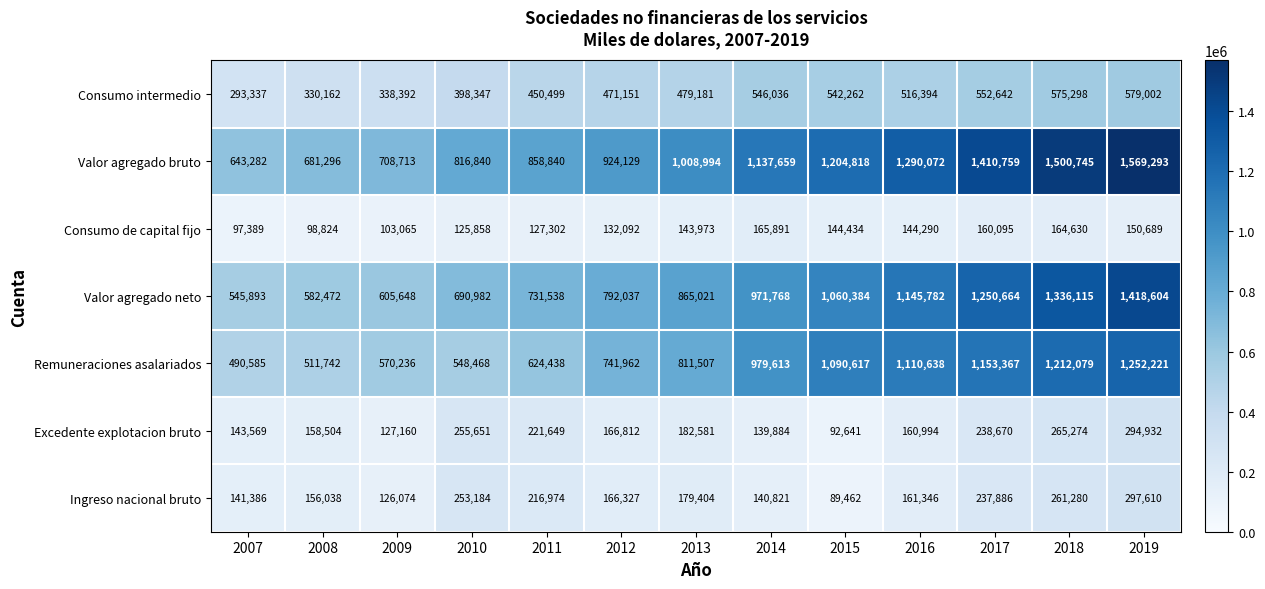

The value of Excedente explotacion bruto at 2018 is 265274. True or false?

True